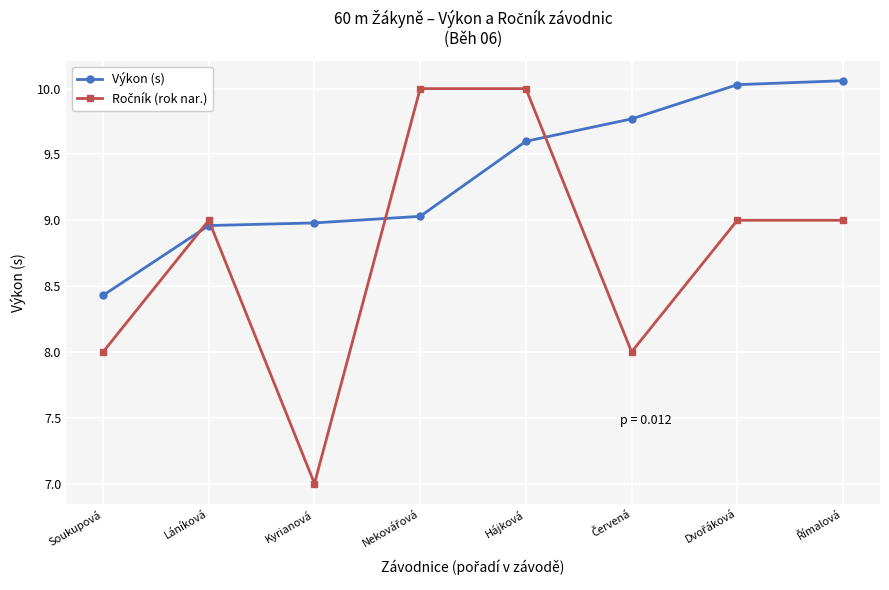

What is the lowest value of the Výkon (s) series?

8.4